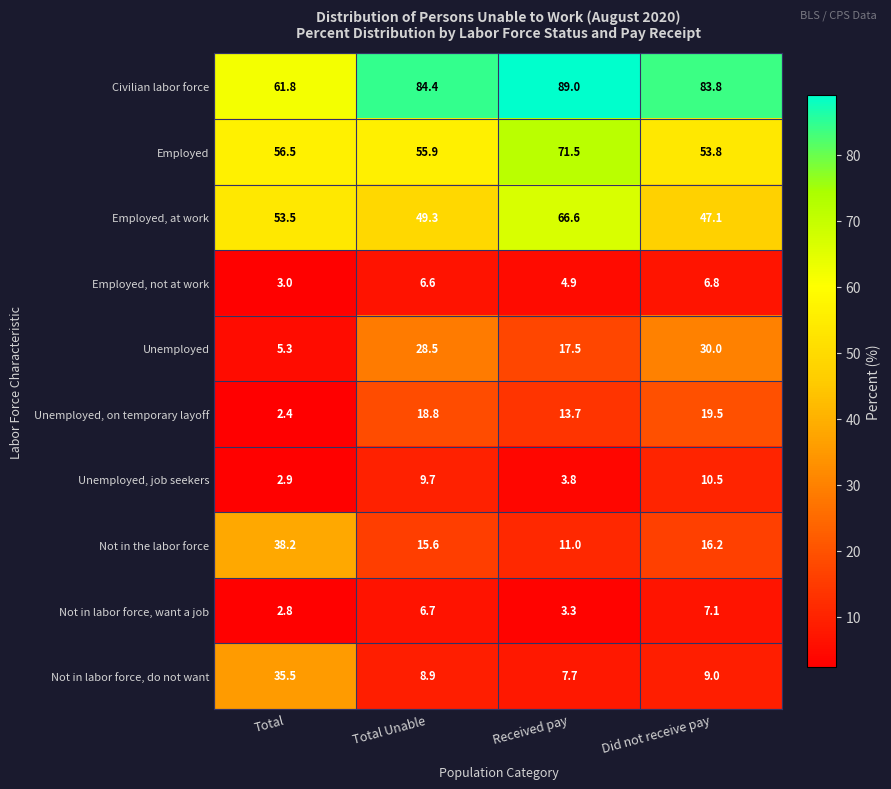

What is the difference between the maximum and minimum values in the Not in labor force, want a job series?

4.3